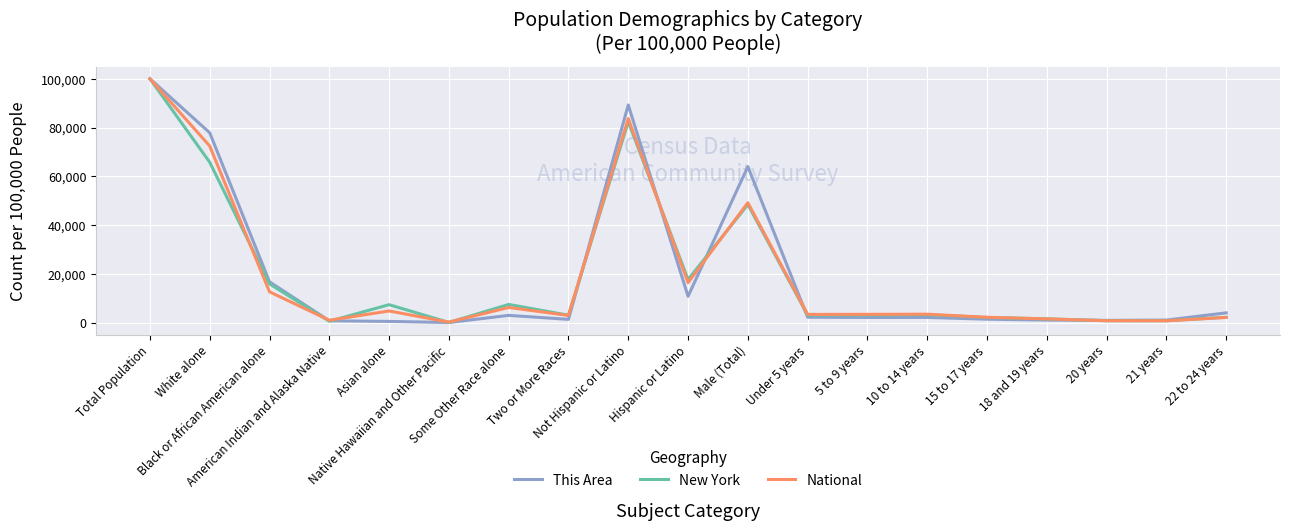

What is the maximum value for This Area?

100000.0